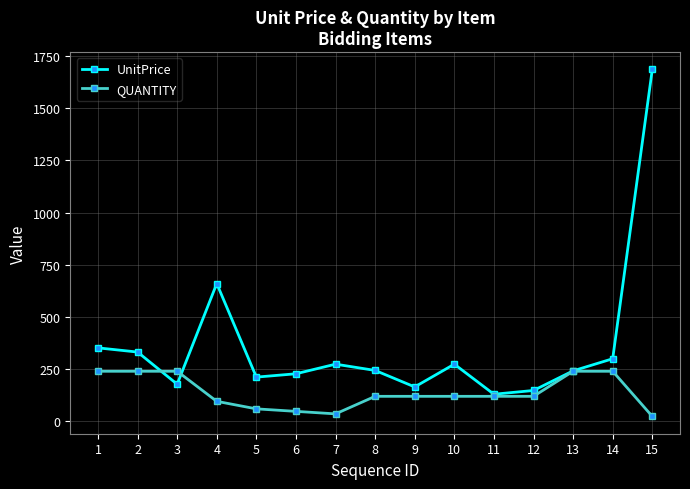

True or false: UnitPrice and QUANTITY cross at least once.

True